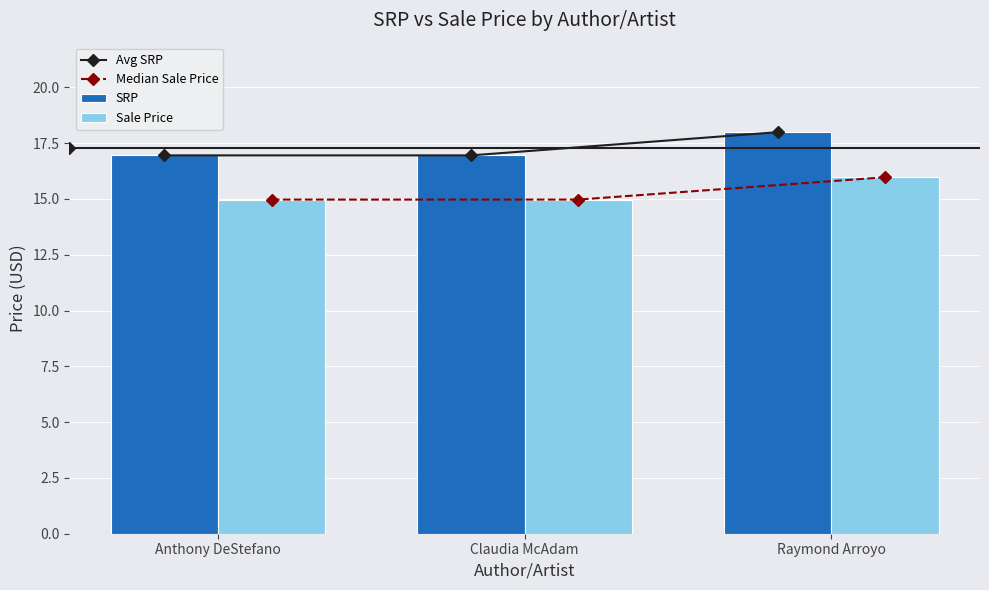

Which has a higher value, Raymond Arroyo or Anthony DeStefano?

Raymond Arroyo